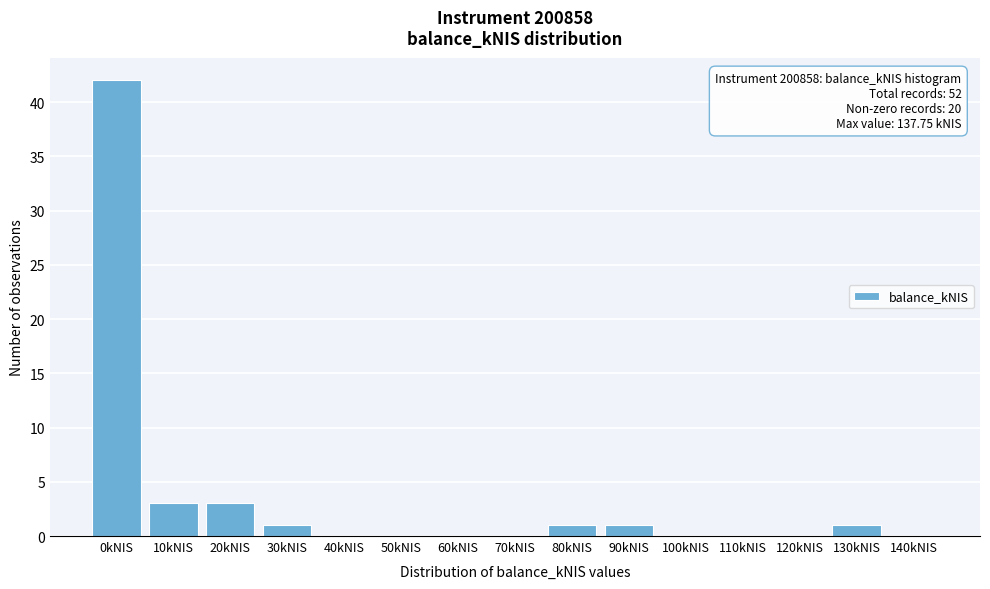

Reading left to right, what are all the values shown in this chart?

0kNIS=42	10kNIS=3	20kNIS=3	30kNIS=1	40kNIS=0	50kNIS=0	60kNIS=0	70kNIS=0	80kNIS=1	90kNIS=1	100kNIS=0	110kNIS=0	120kNIS=0	130kNIS=1	140kNIS=0